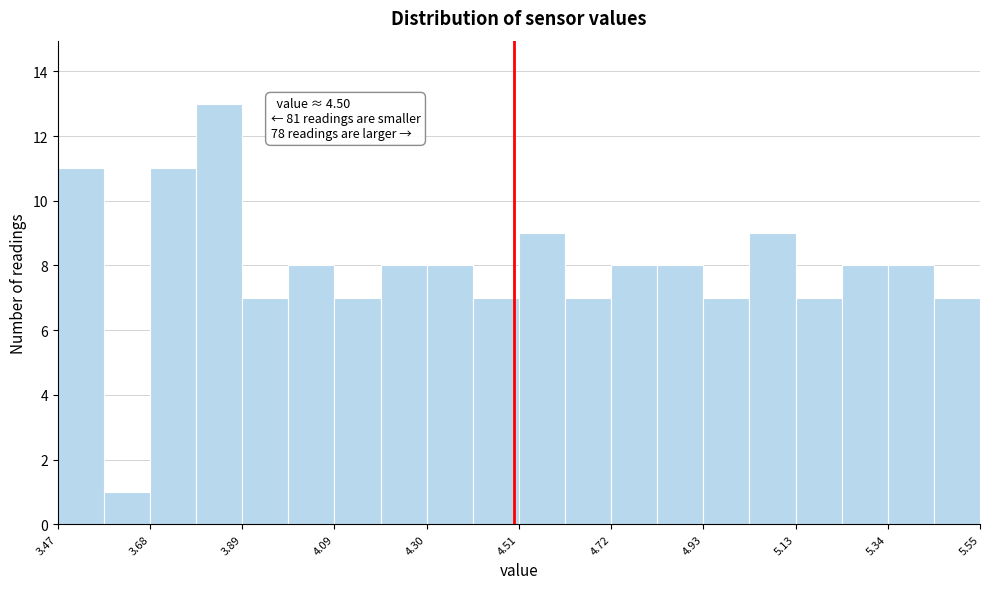

Around what value on the x-axis is the tallest bar? Give the approximate position of its centre, as read against the axis.

3.85